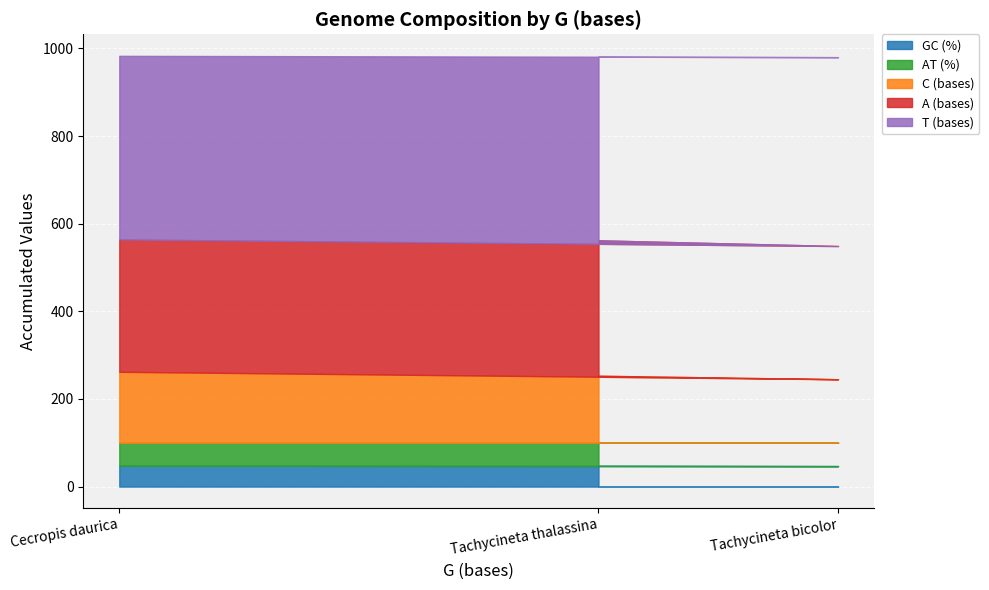

What is the total value across all series at Cecropis daurica?

983.0